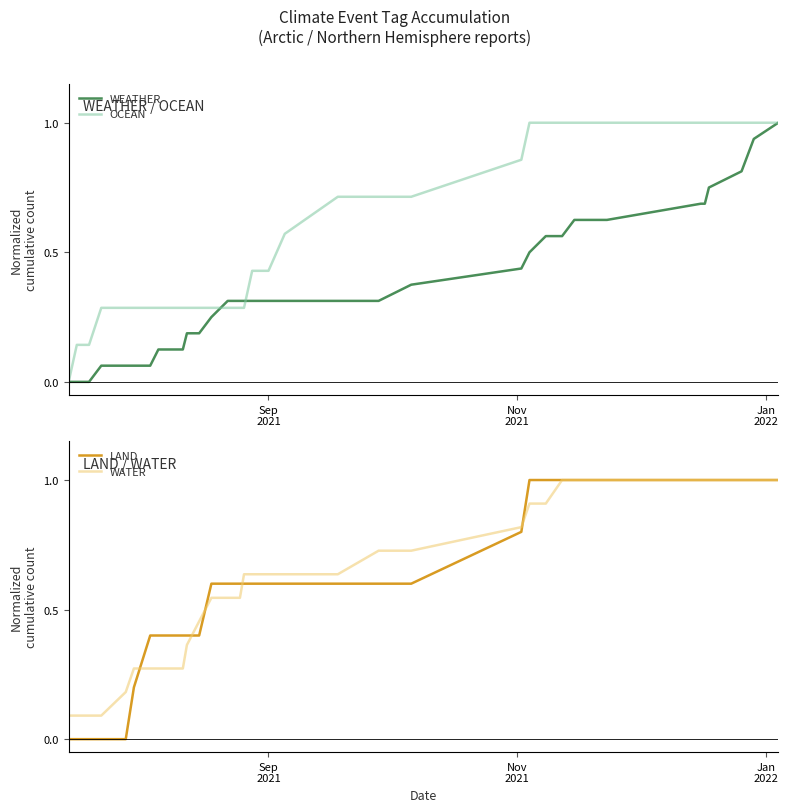

After their last crossing, which series has the higher values: WEATHER or LAND?

LAND